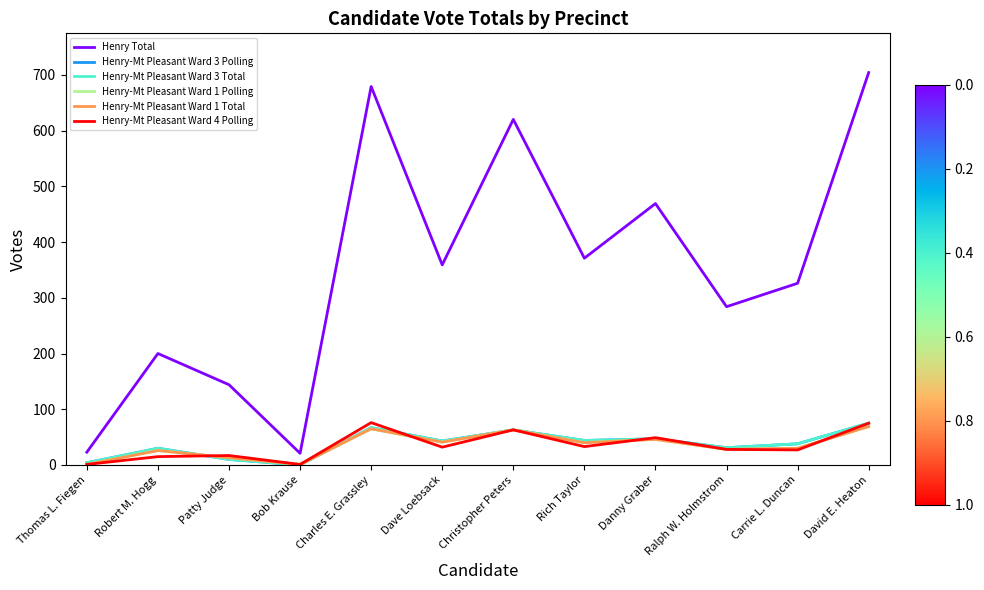

Does the chart have visible grid lines?

No